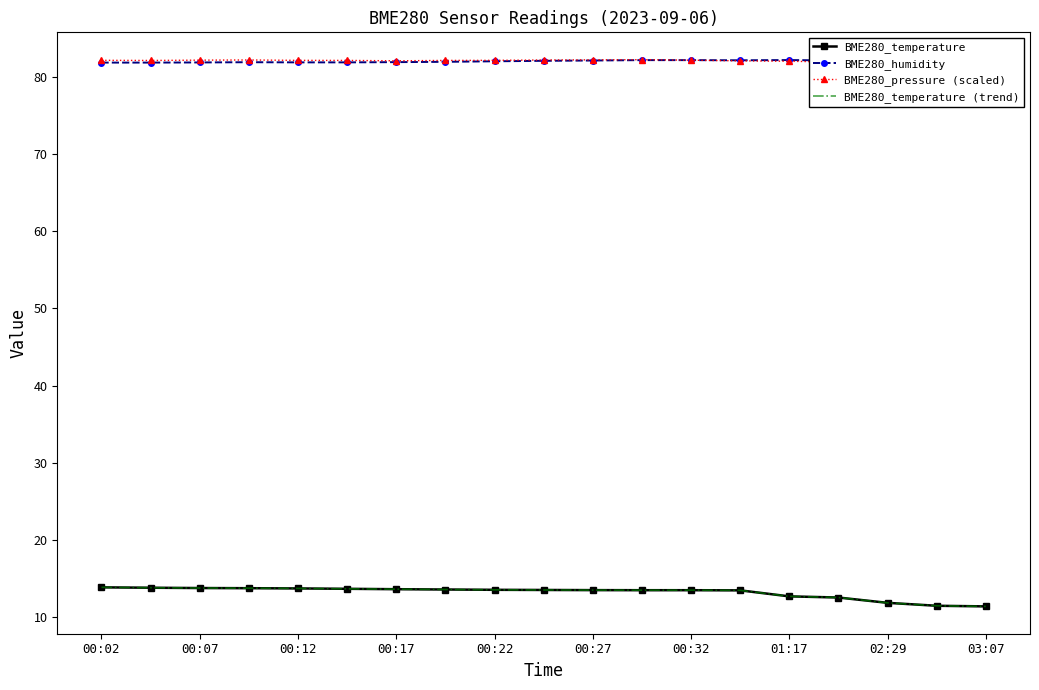

How many categories are shown in the chart?

19